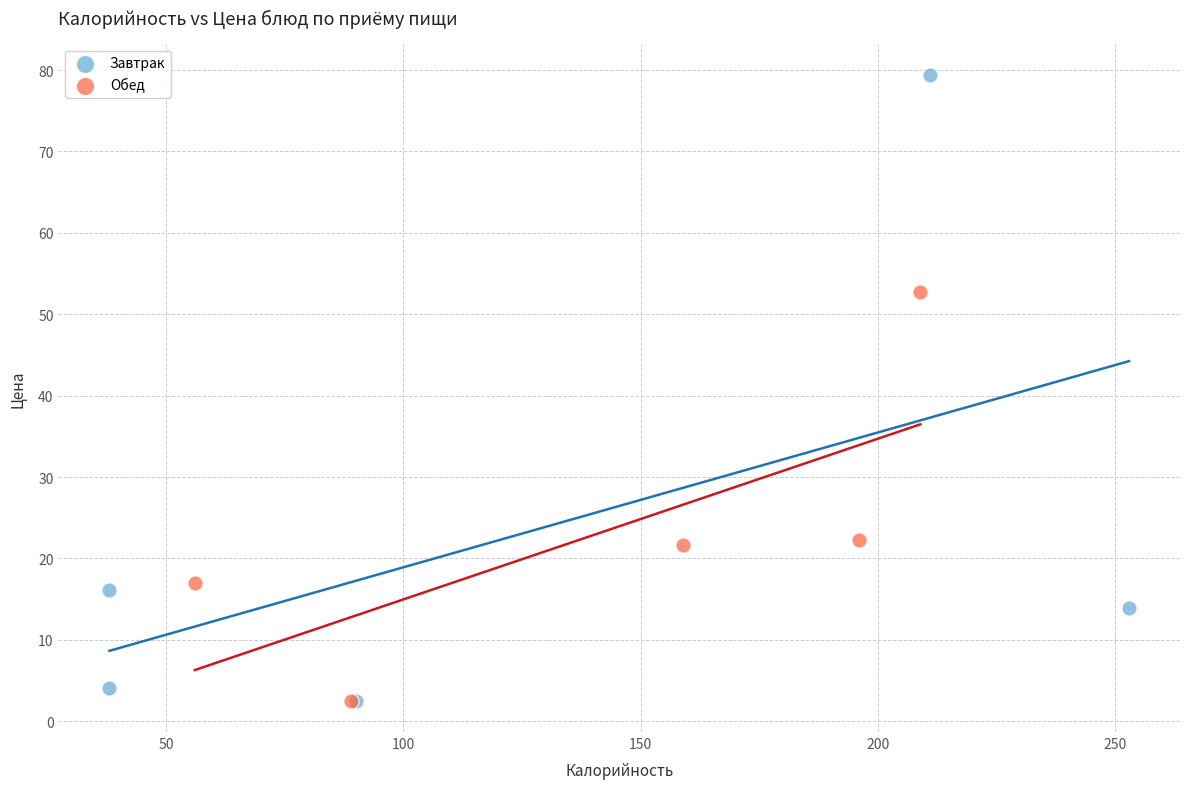

Which series reaches the maximum Y coordinate?

Завтрак